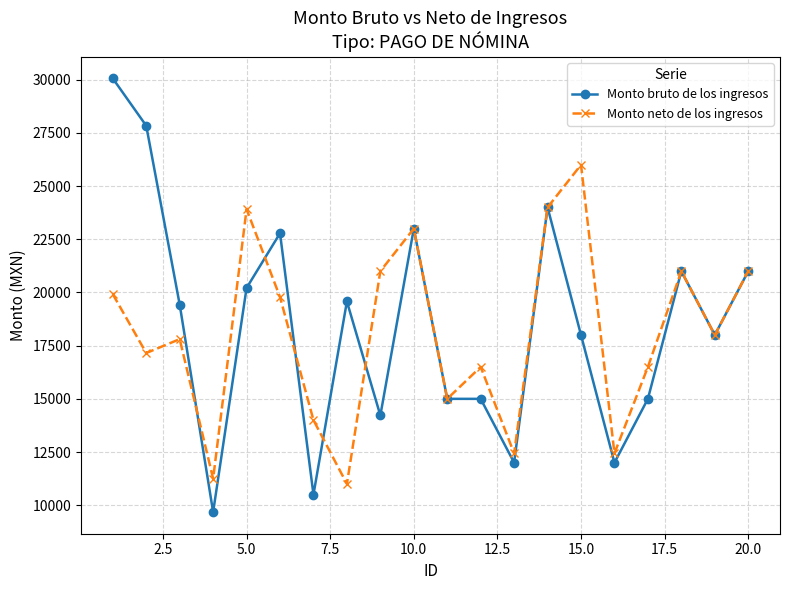

List the series in order of their peak value, highest first.

Monto bruto de los ingresos, Monto neto de los ingresos